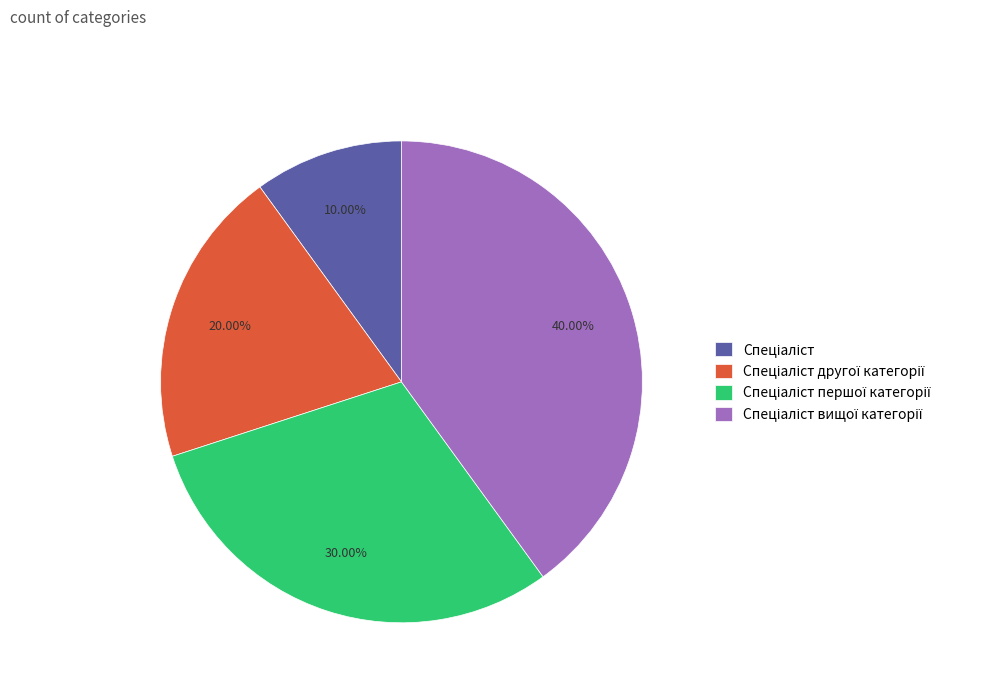

Is there a majority slice in this chart?

No